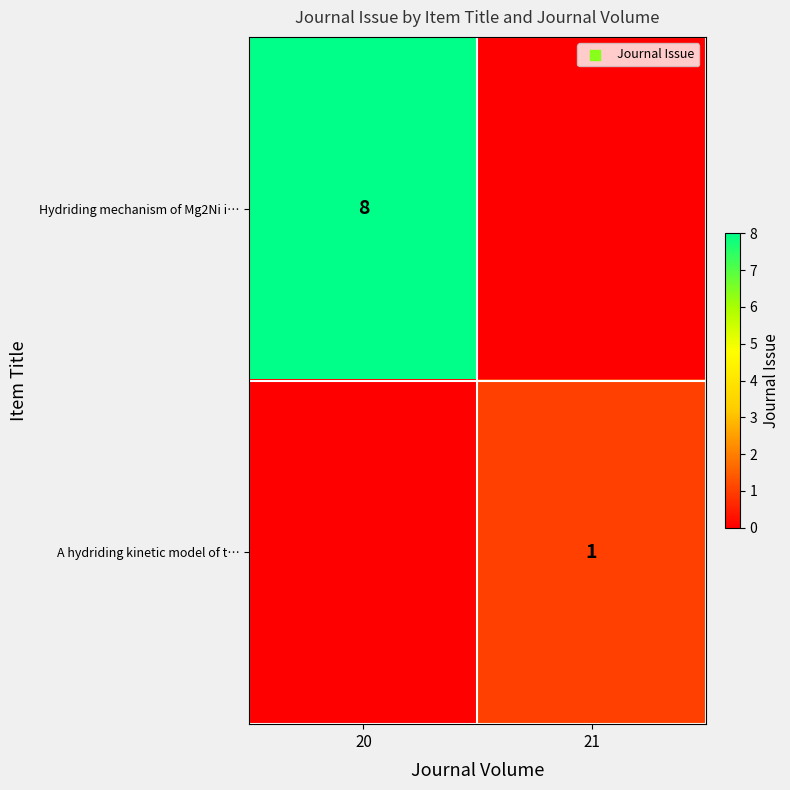

The value of Hydriding mechanism of Mg2Ni i… at 20 is 8. True or false?

True